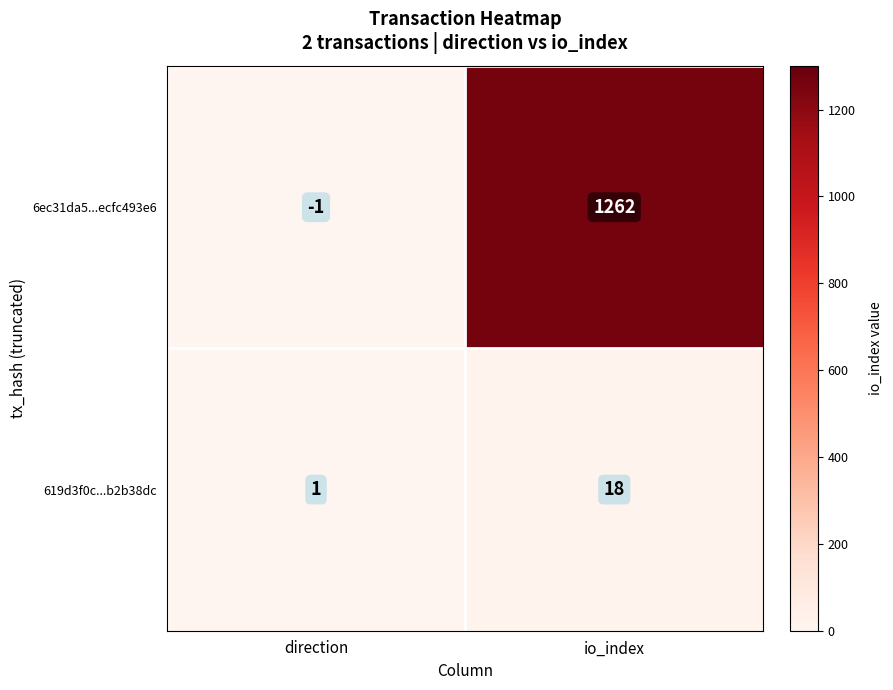

Reading right to left, transcribe all the data shown in this chart.

6ec31da5...ecfc493e6: io_index=1262	direction=-1
619d3f0c...b2b38dc: io_index=18	direction=1